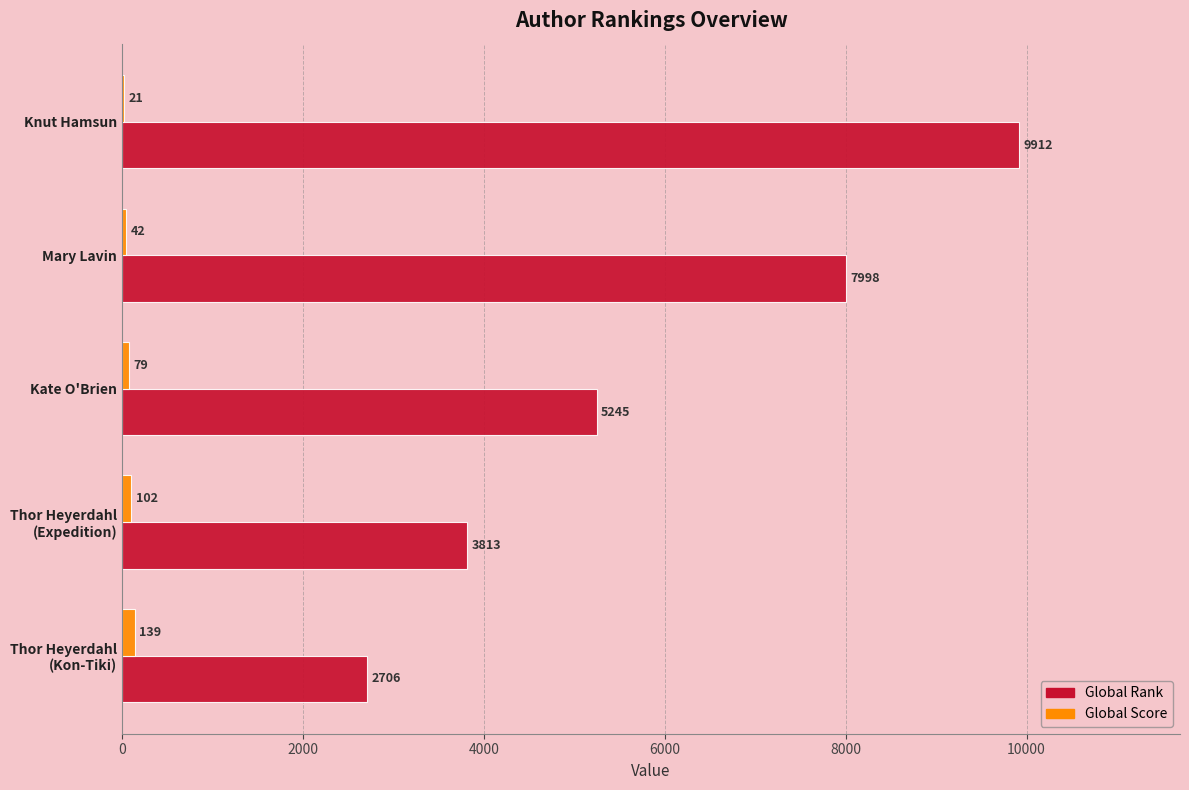

What is the maximum value for Global Score?

139